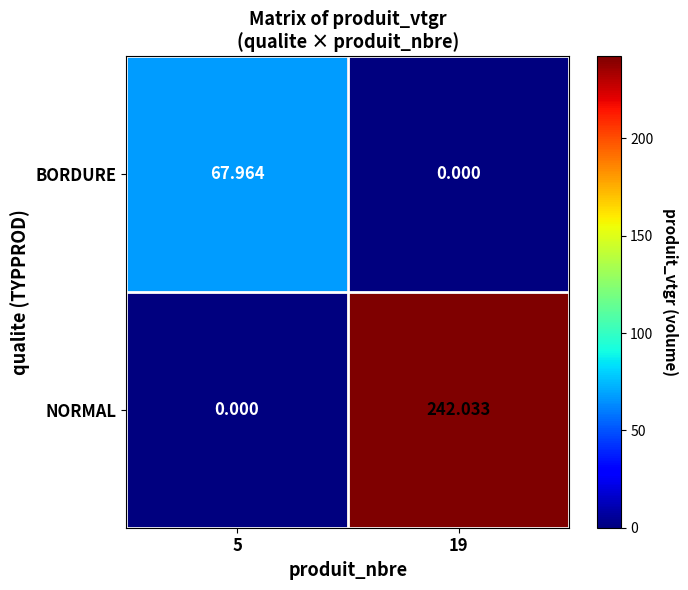

Between 5 and 19, which series saw the biggest shift?

NORMAL